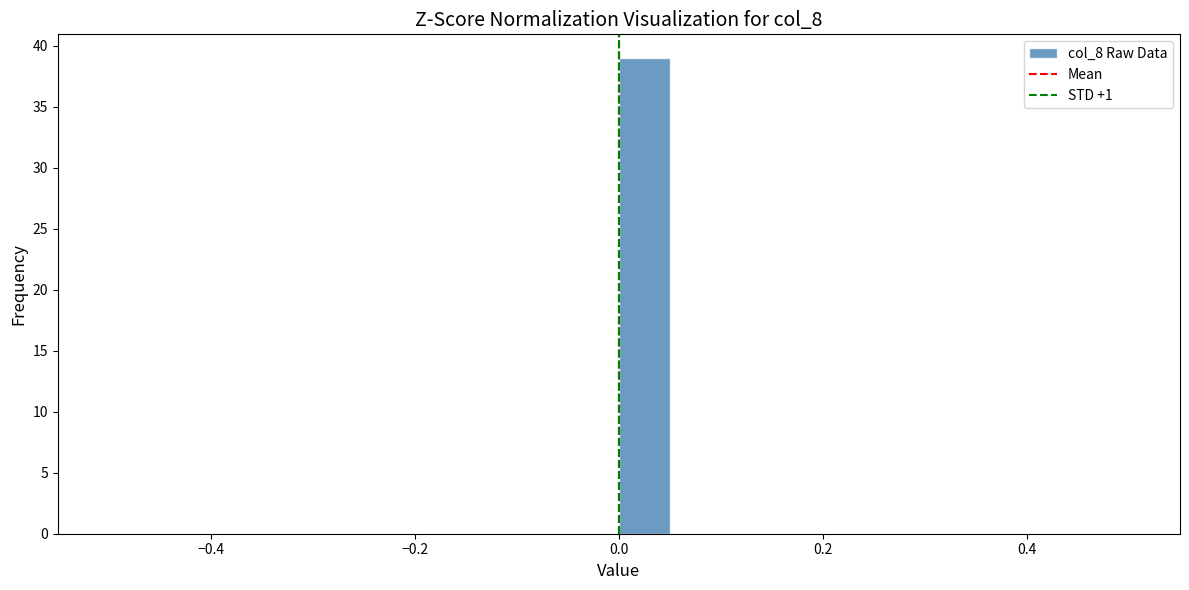

Read against the x-axis, roughly where is the centre of the tallest bar?

0.02